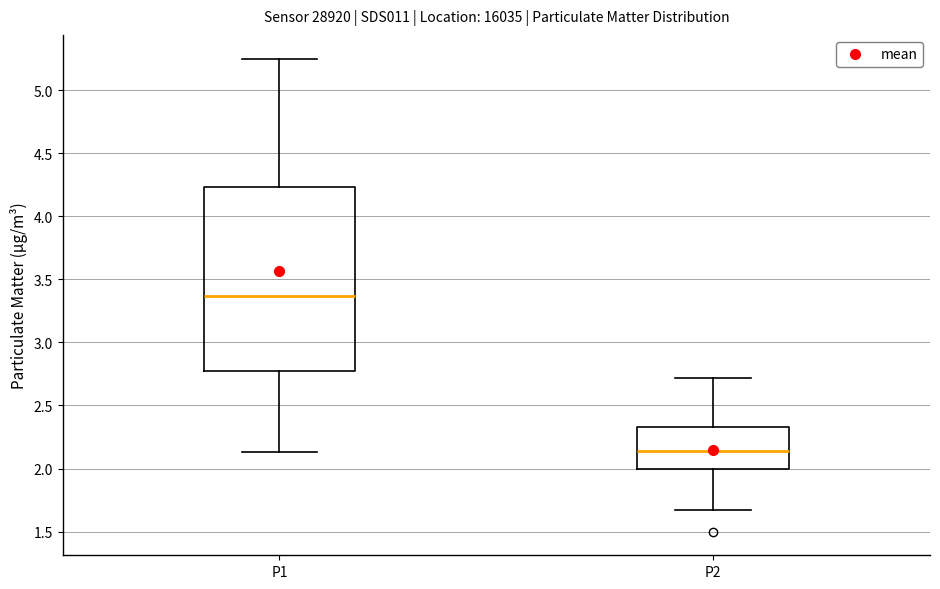

Which box's median line is the lowest?

P2